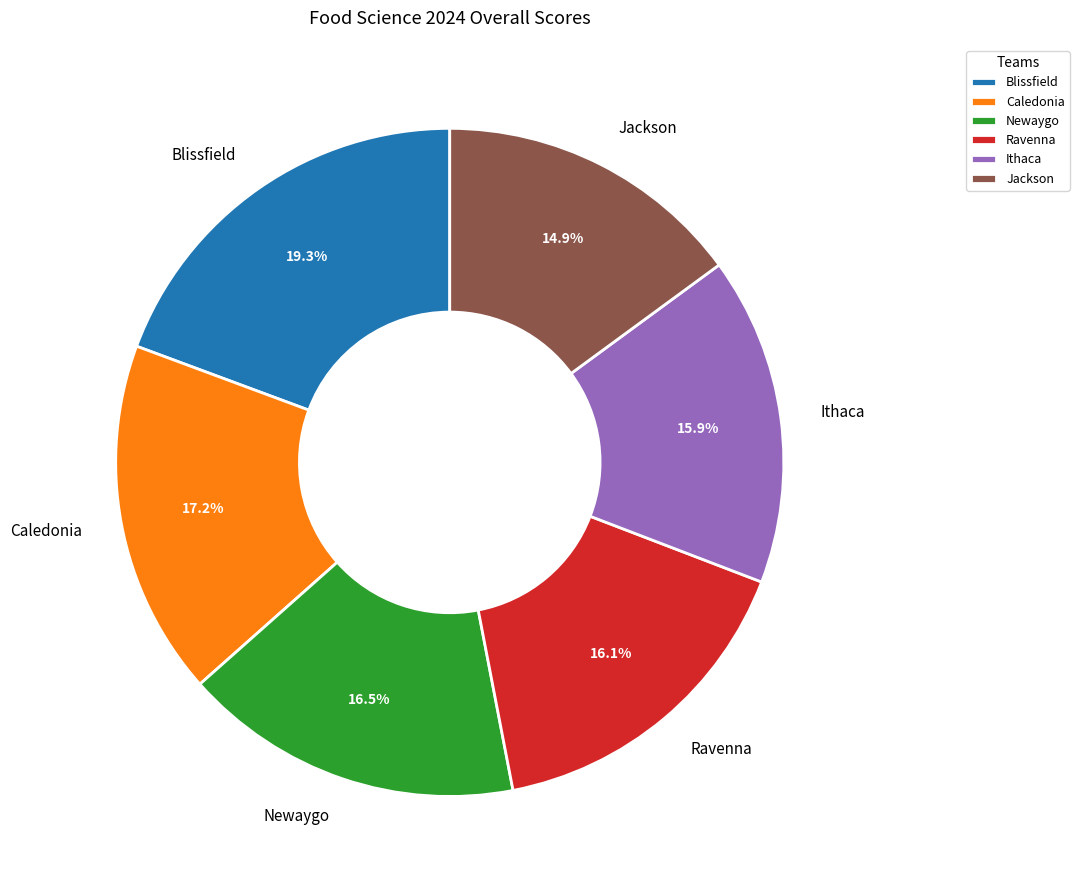

What portion of the pie excludes Newaygo?

83.5%